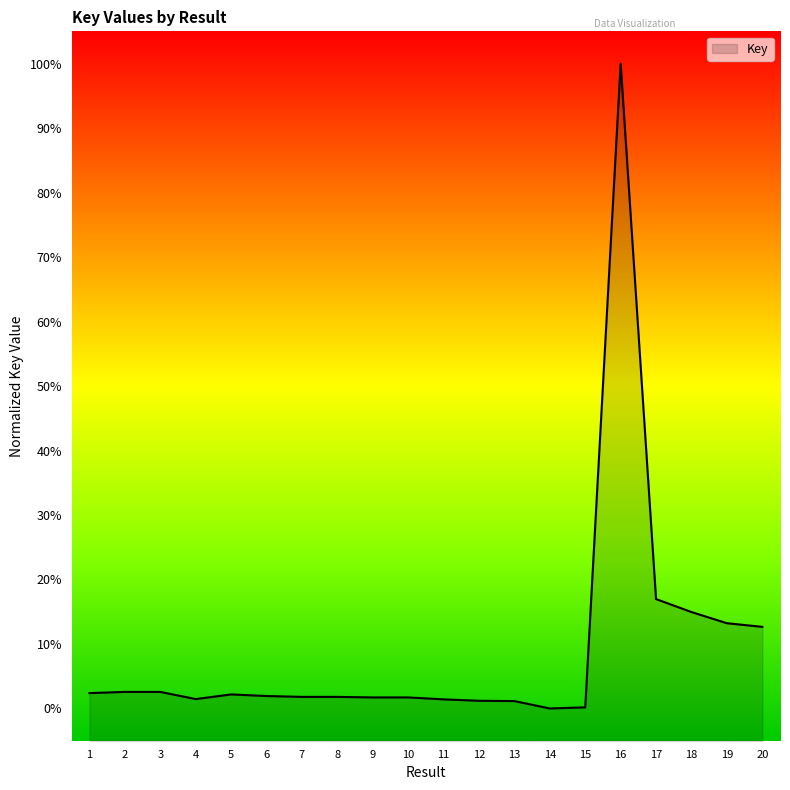

Where is the first local maximum?

2